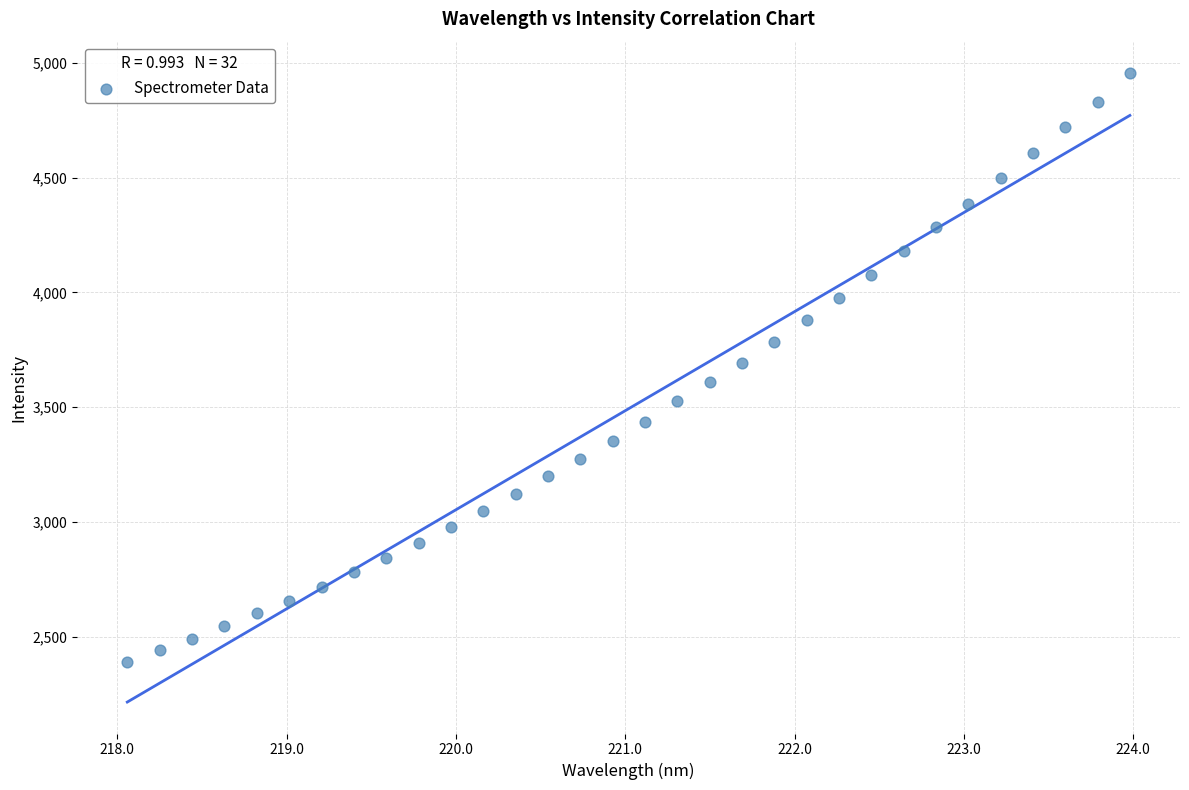

What is the range of X values (max minus min)?

5.9